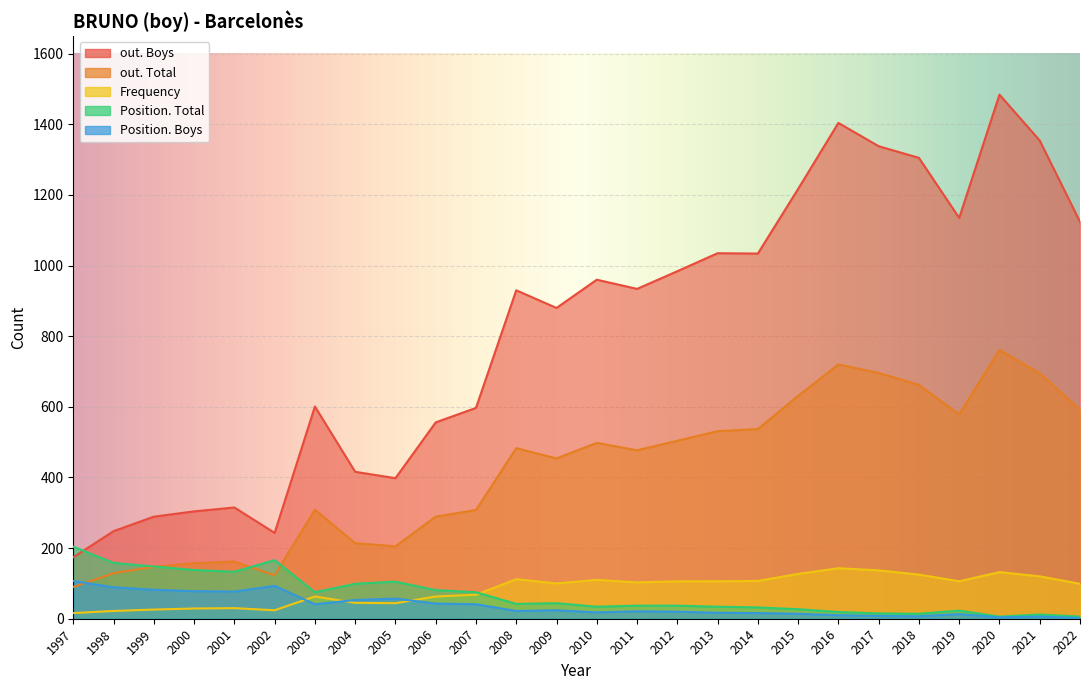

How many distinct data groups are displayed?

5